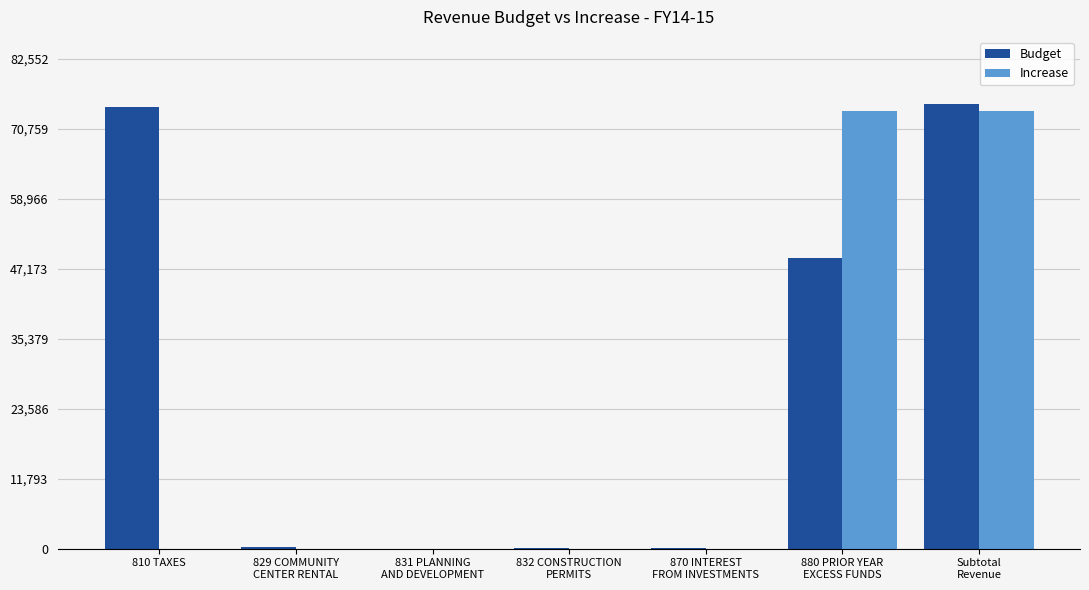

Is the value of Budget at Subtotal
Revenue greater than the value of Increase at 831 PLANNING
AND DEVELOPMENT?

Yes